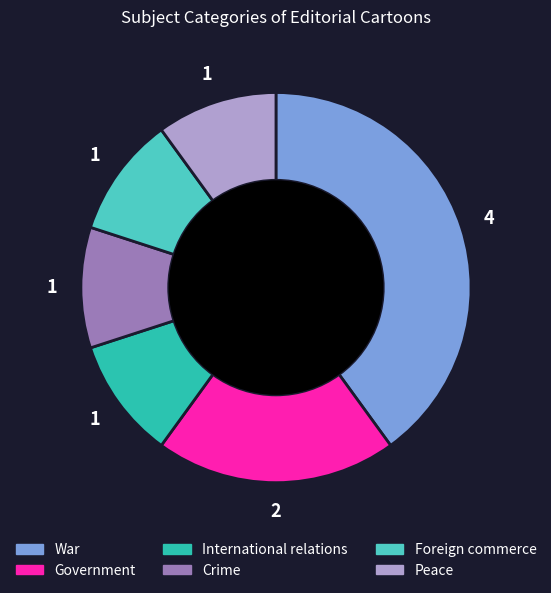

Is the sum of War and Government greater than half?

Yes